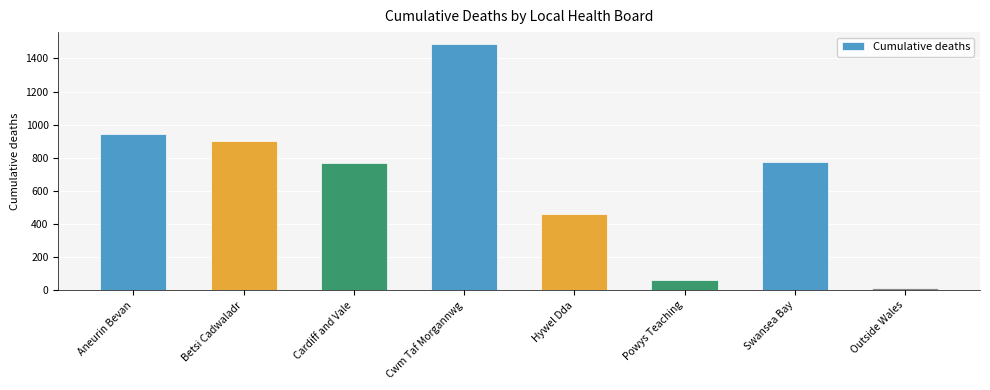

Is it true that the value at Betsi Cadwaladr is 1594?

False